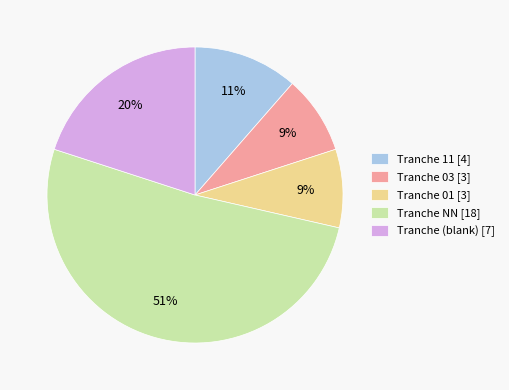

Is the sum of Tranche 03 [3] and Tranche NN [18] greater than half?

Yes